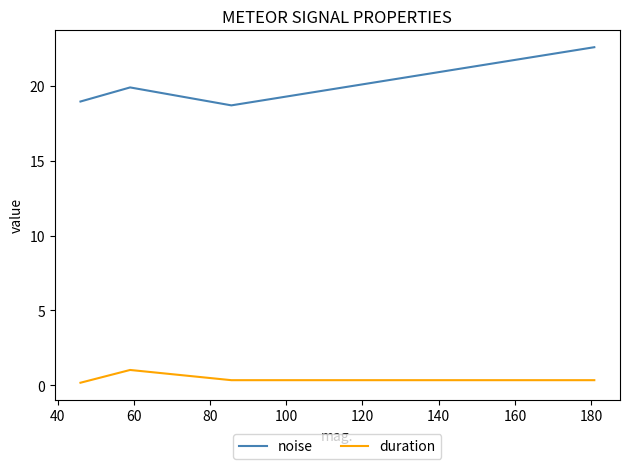

True or false: duration and noise intersect in this chart.

False